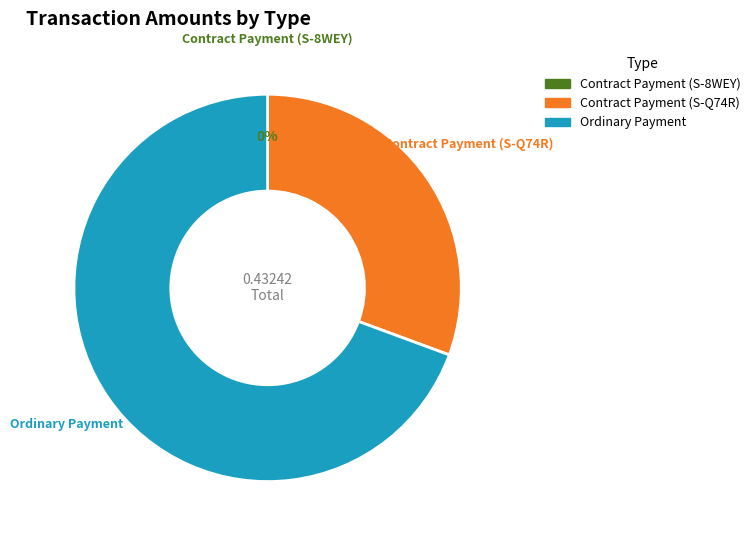

Rank the categories by value from lowest to highest.

Contract Payment (S-8WEY), Contract Payment (S-Q74R), Ordinary Payment